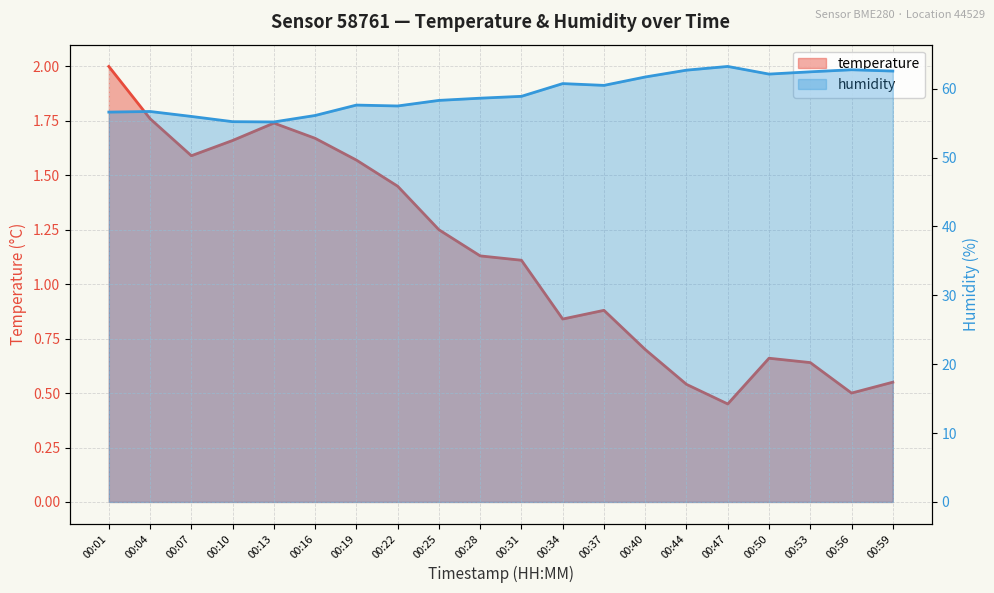

At which label does temperature reach its minimum?

00:47